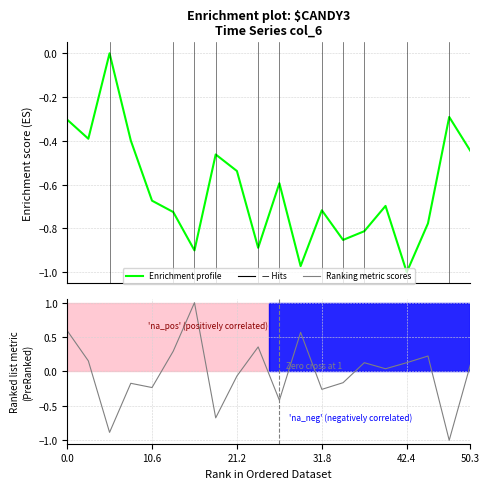

How many values in the Enrichment profile series are below 0?

19